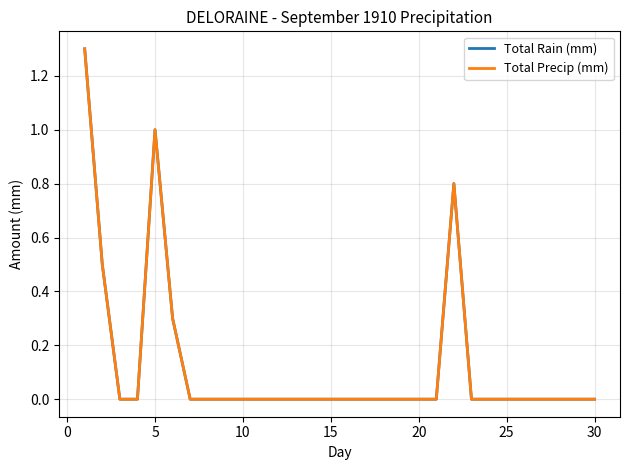

Does the chart display data point markers on the line(s)?

No